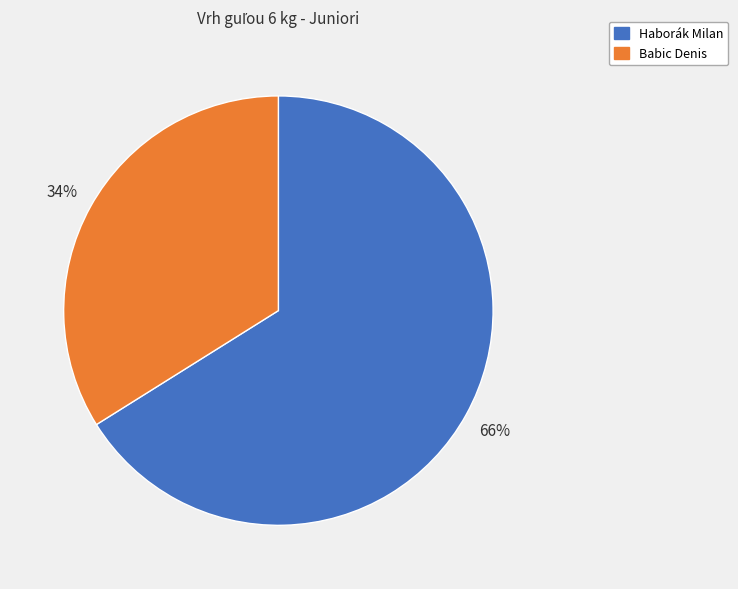

To the nearest percent, what is the average slice percentage?

50%